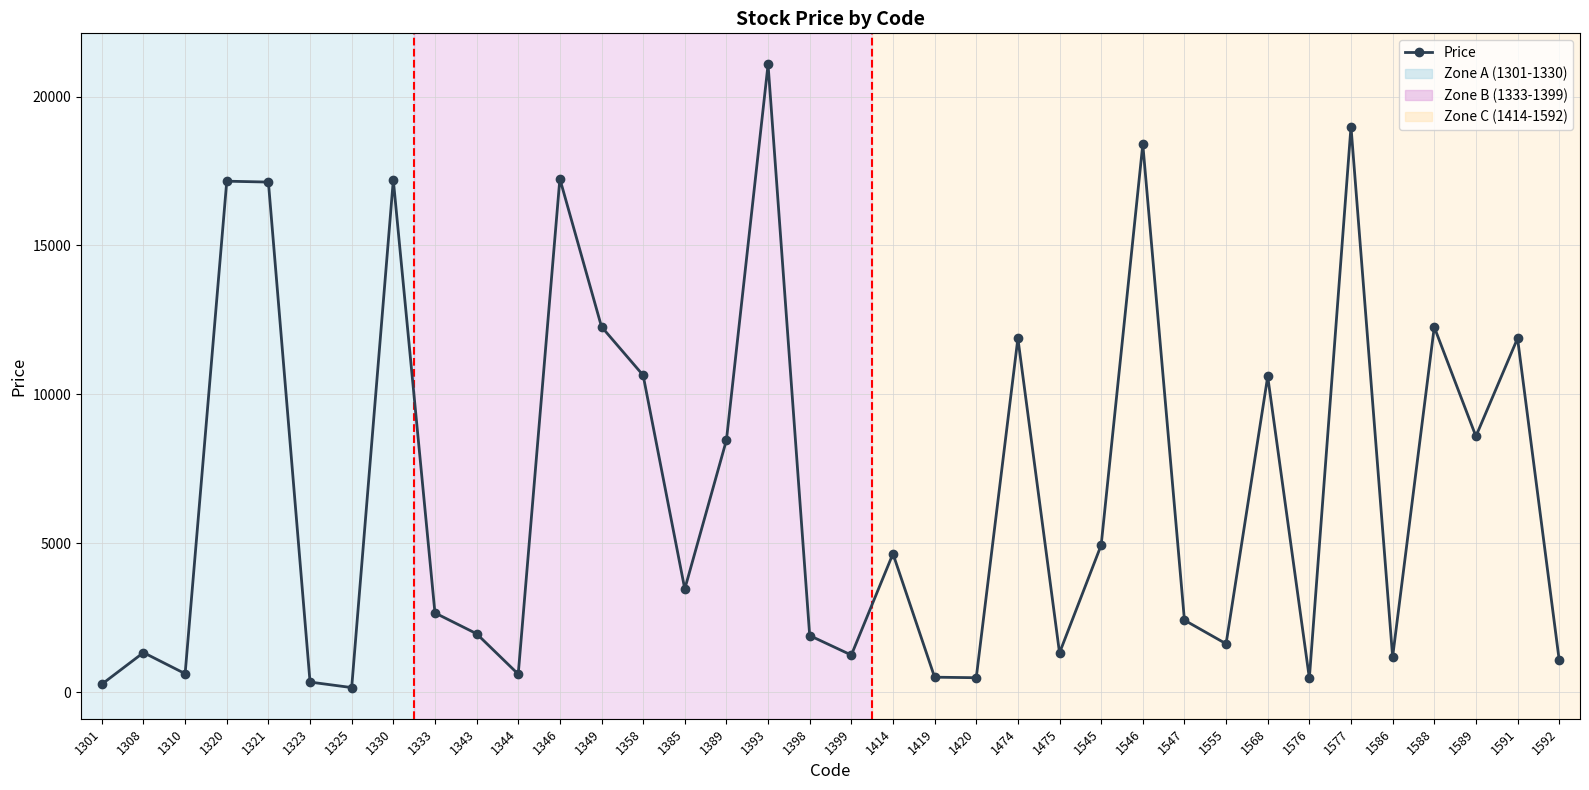

The chart shows a value of 465 at 1576. True or false?

True